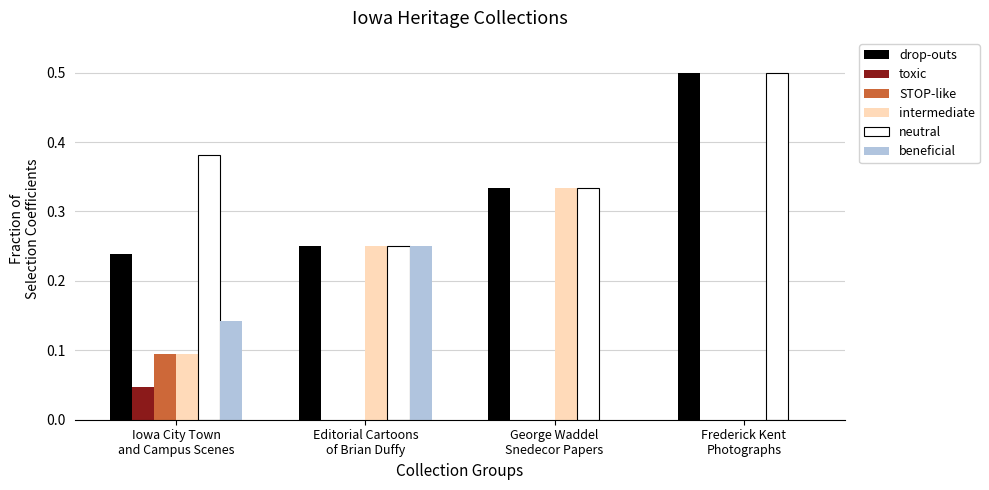

What is the greatest value displayed?

0.5